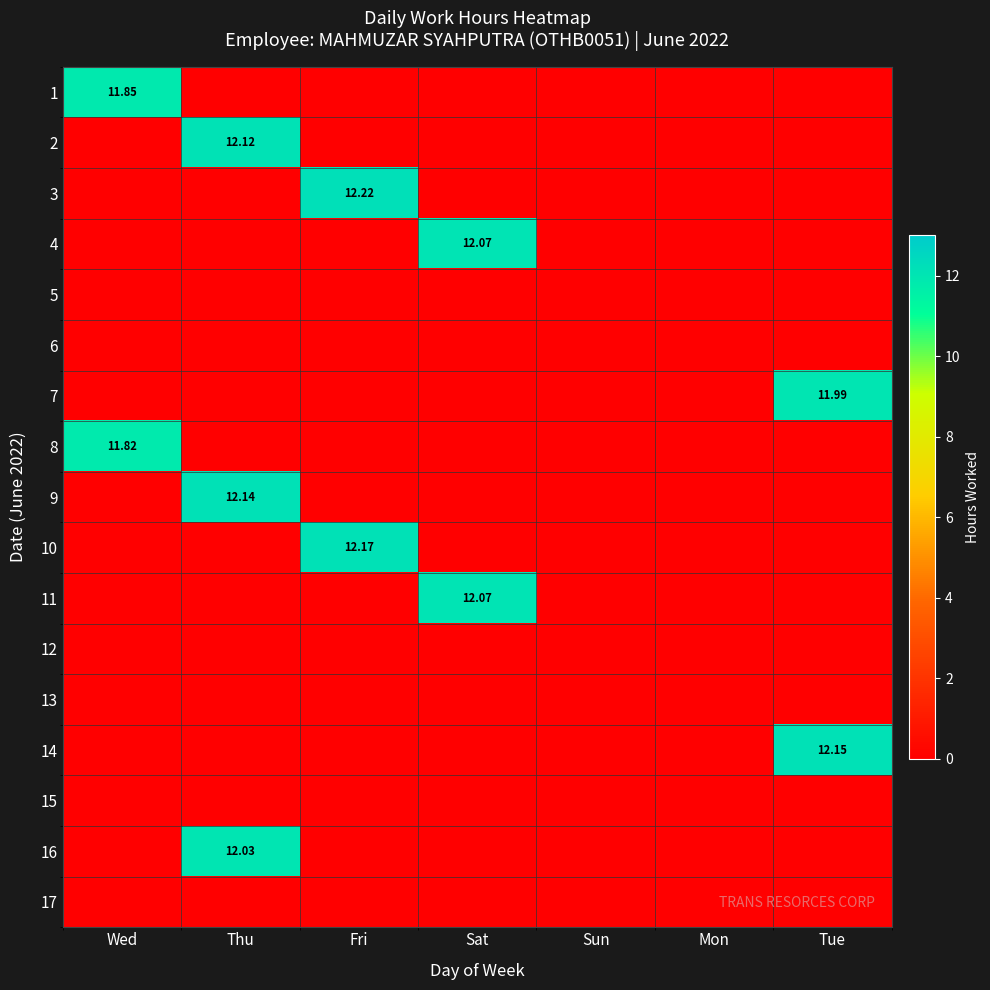

What is the spread (max minus min) of values at Thu?

12.1